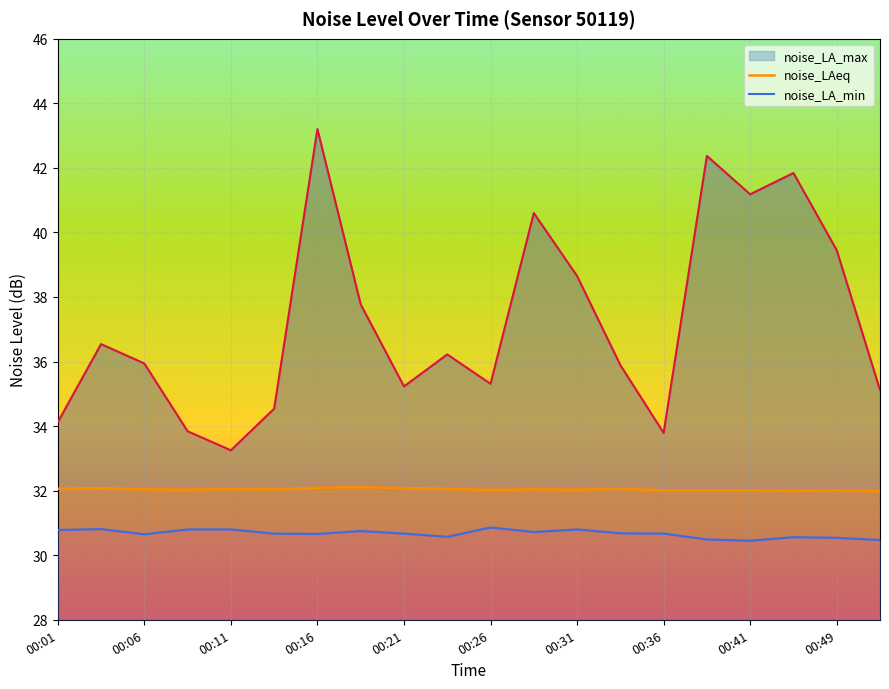

List the series in order of their peak value, highest first.

noise_LA_max, noise_LAeq, noise_LA_min